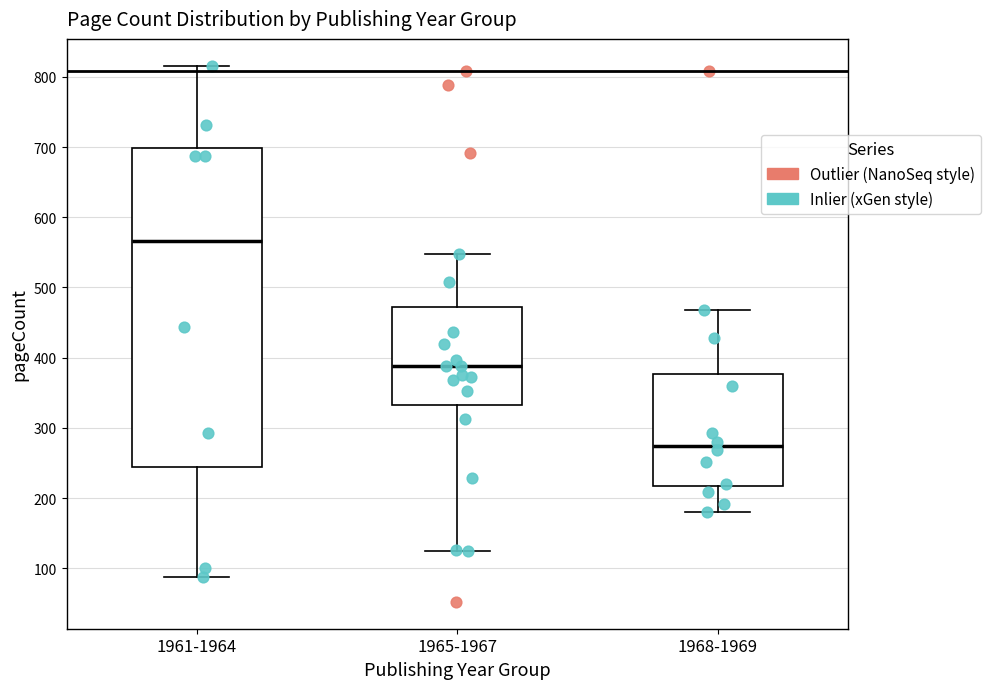

Which box is the tallest, from its lower edge to its upper edge?

1961-1964